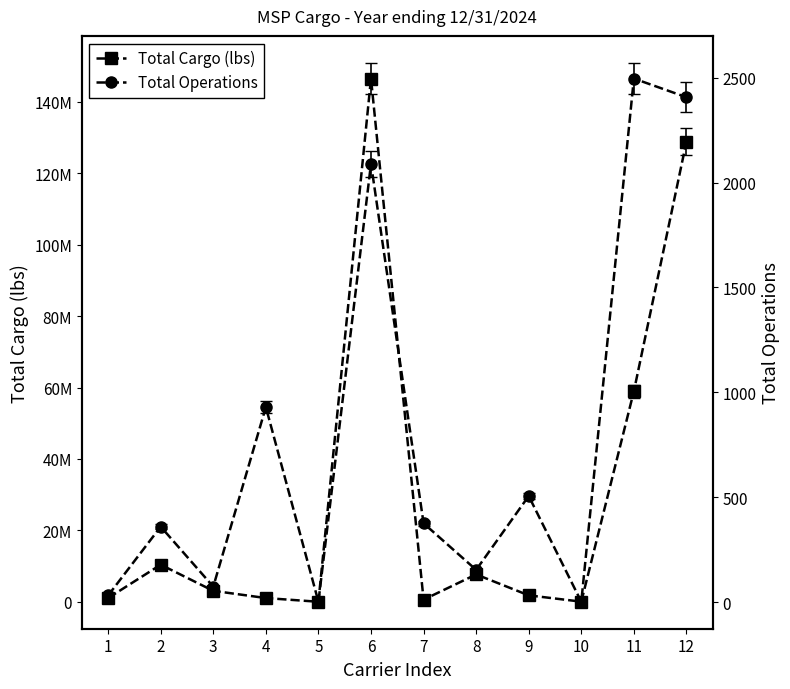

Between 11 and 7, which is larger?

11